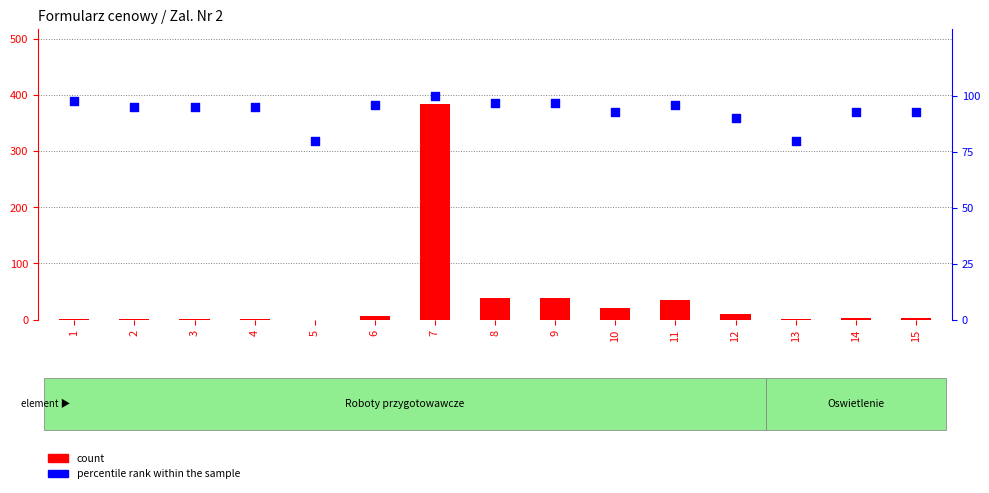

Which series contains the lowest Y value?

count